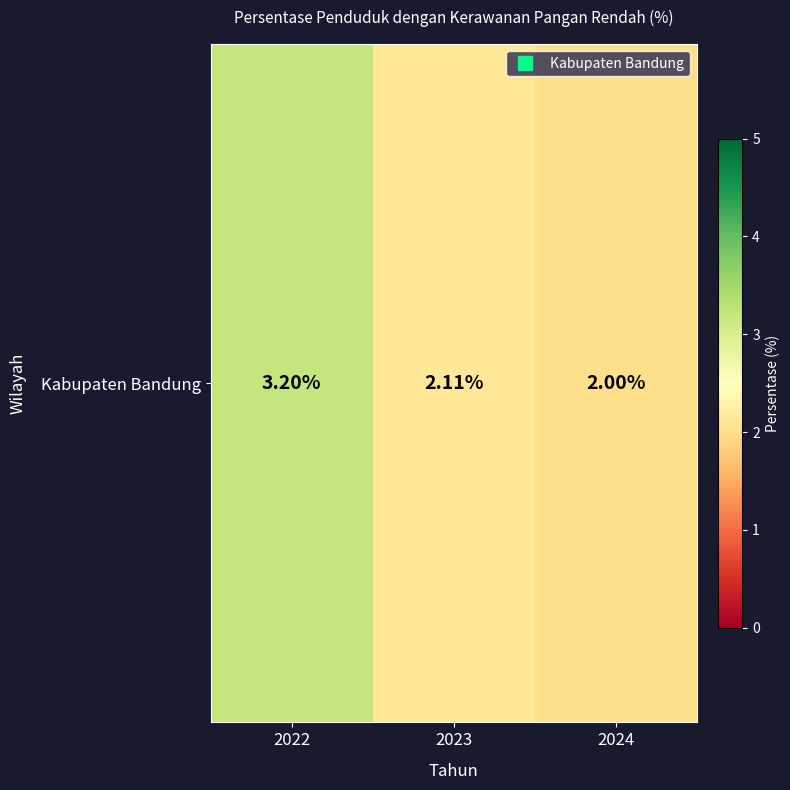

What is the change in value from 2023 to 2024?

-0.1